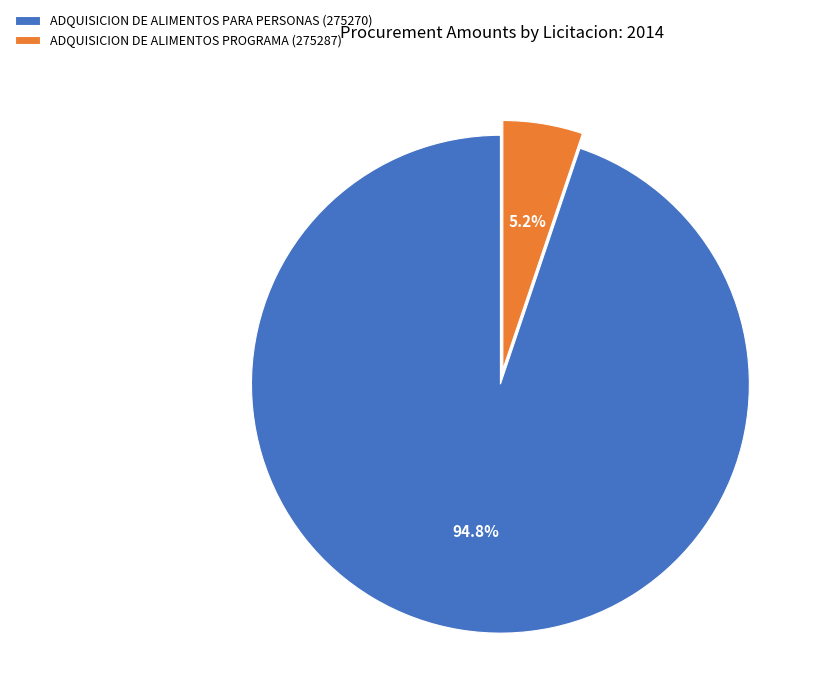

To the nearest percent, what is the difference between the largest and smallest slice percentages?

90%